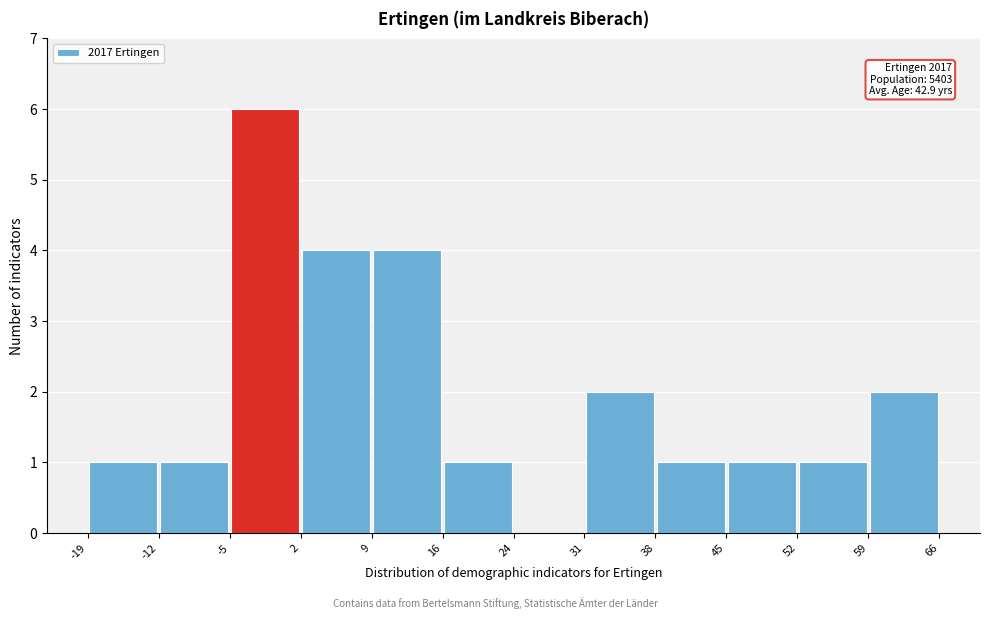

Which range on the x-axis has the tallest bar?

-5 to 2